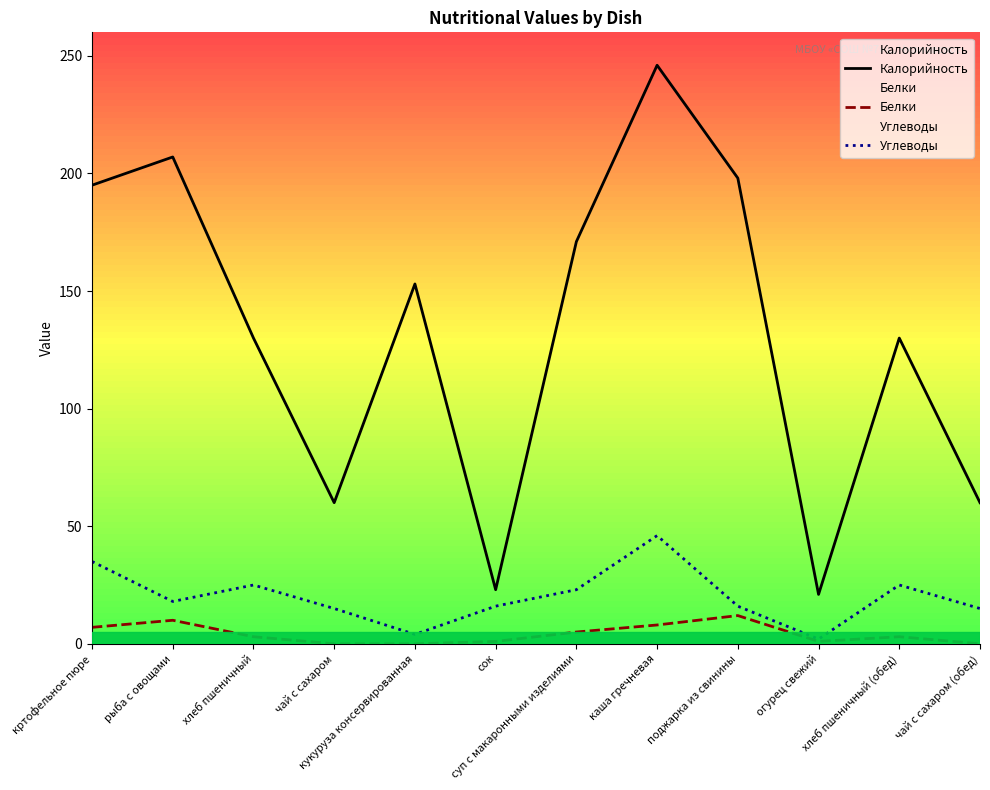

What is the label of the 10th point from the right?

хлеб пшеничный